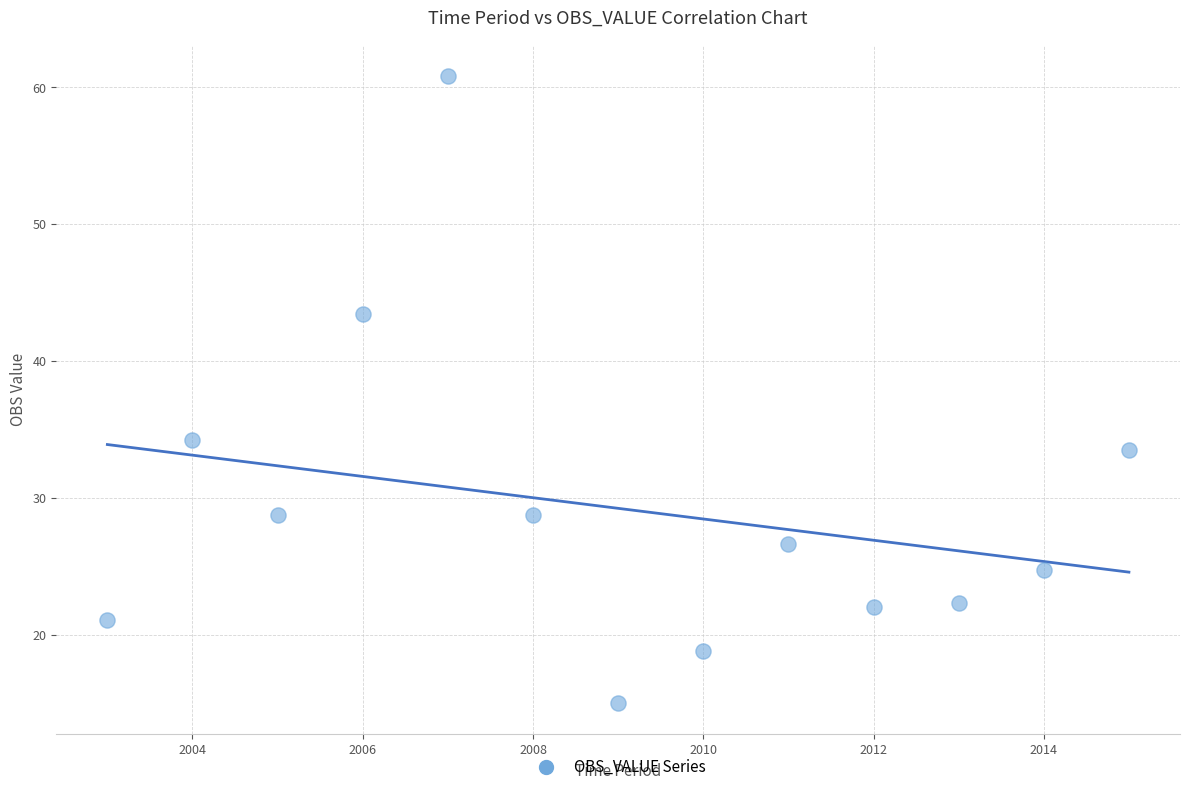

What Y value in the scatter plot is closest to 37?

34.2